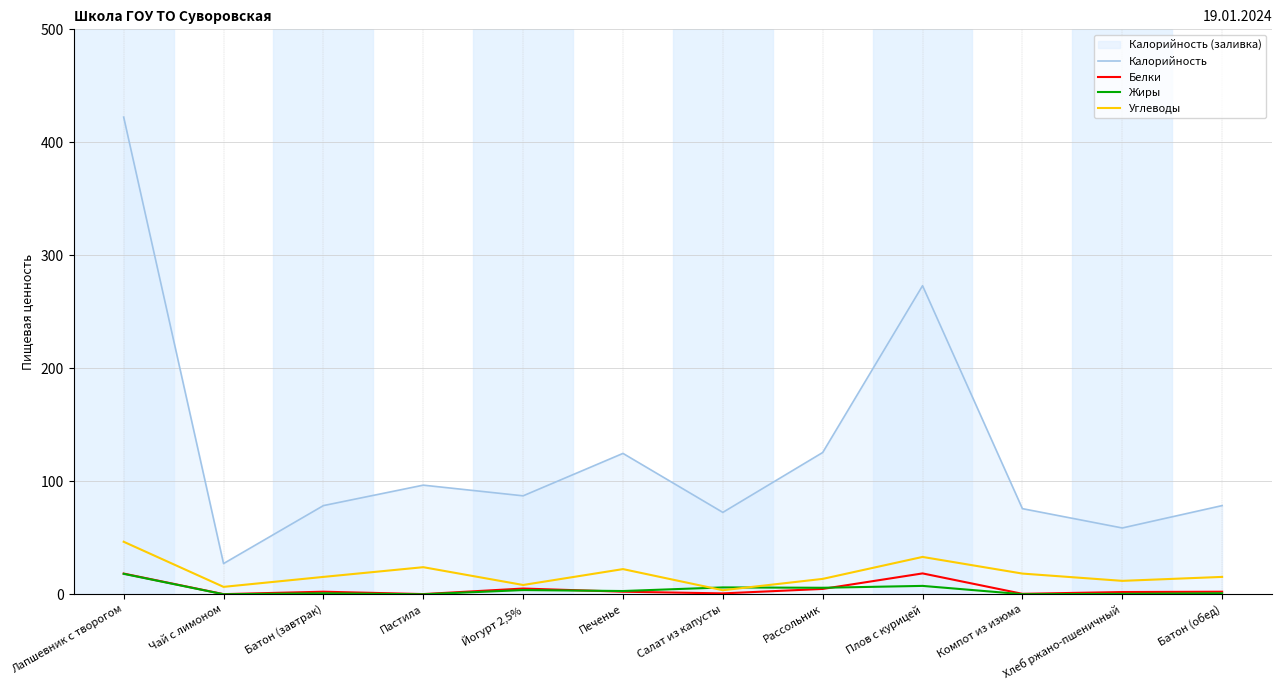

True or false: Жиры and Калорийность cross at least once.

False